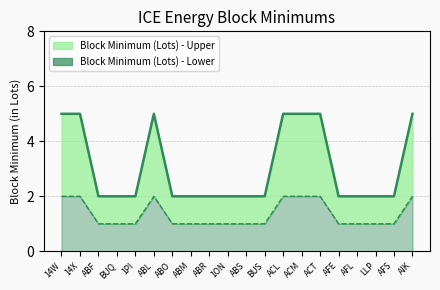

What is the label of the 4th point from the left?

BUQ